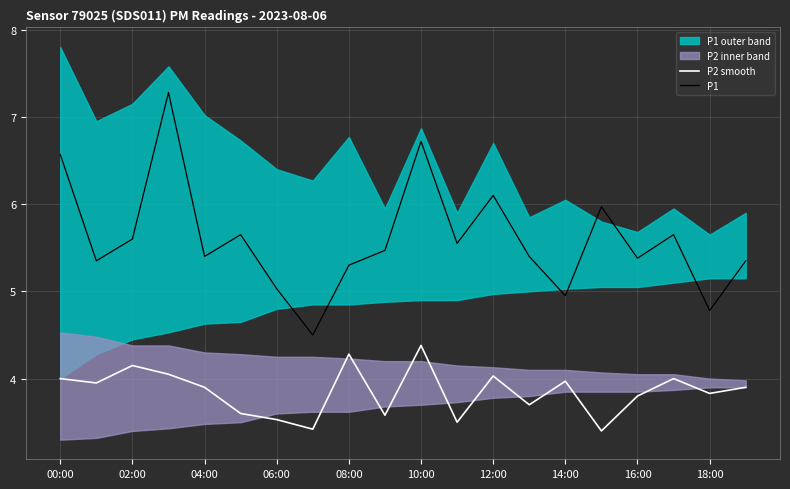

At which label is P2 smooth closest to 3?

15